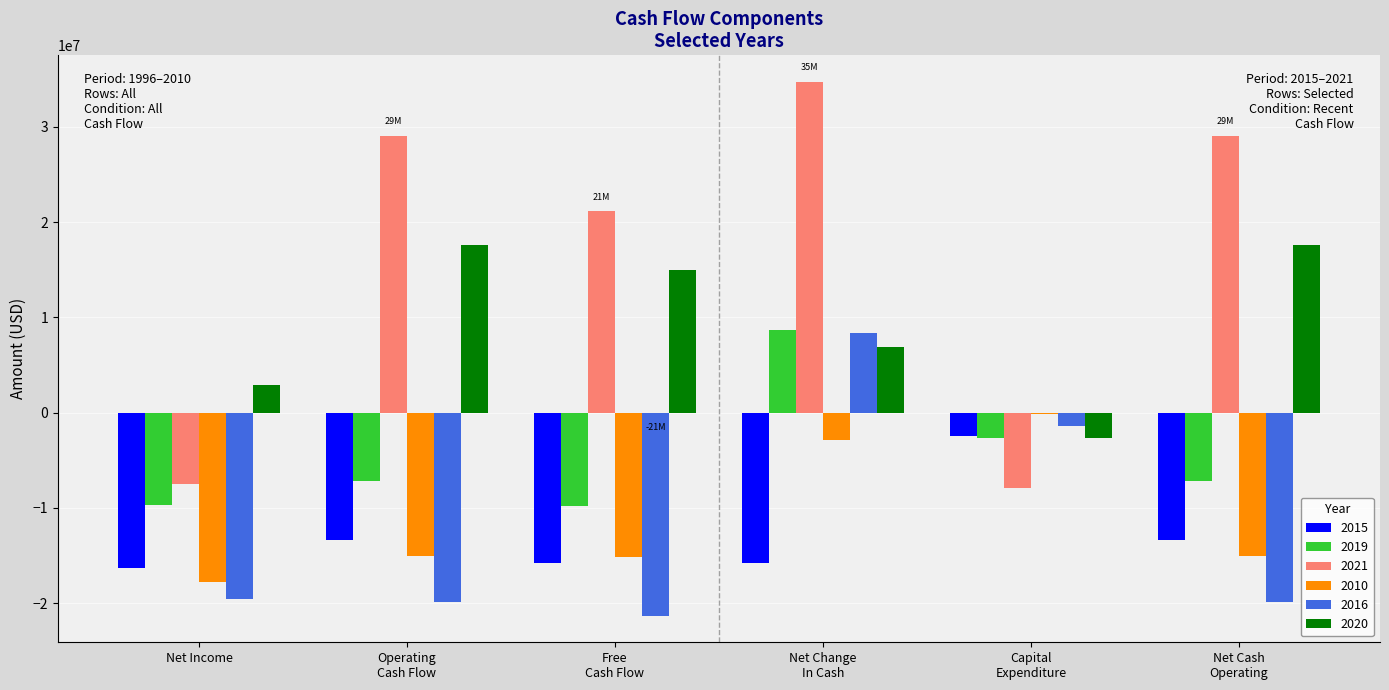

What is the sum of all 2016 values?

-73675000